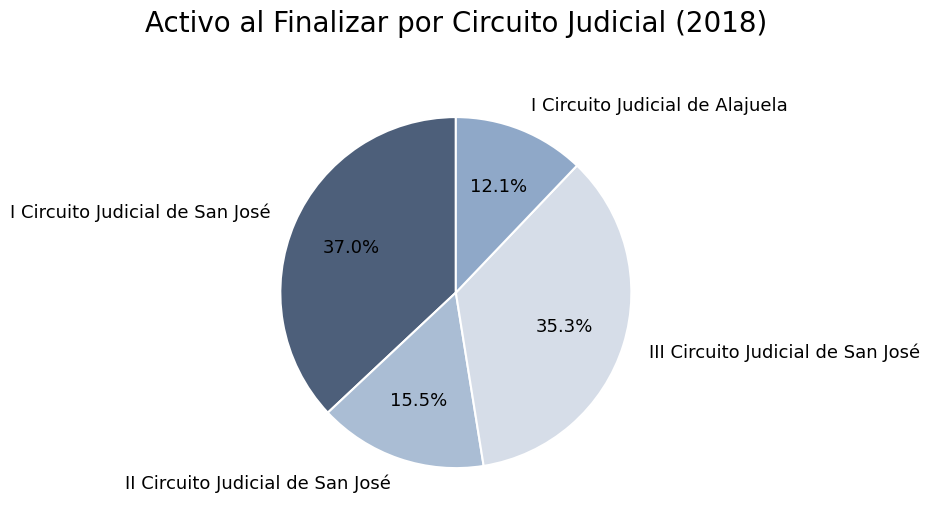

Rank the categories by value from lowest to highest.

I Circuito Judicial de Alajuela, II Circuito Judicial de San José, III Circuito Judicial de San José, I Circuito Judicial de San José